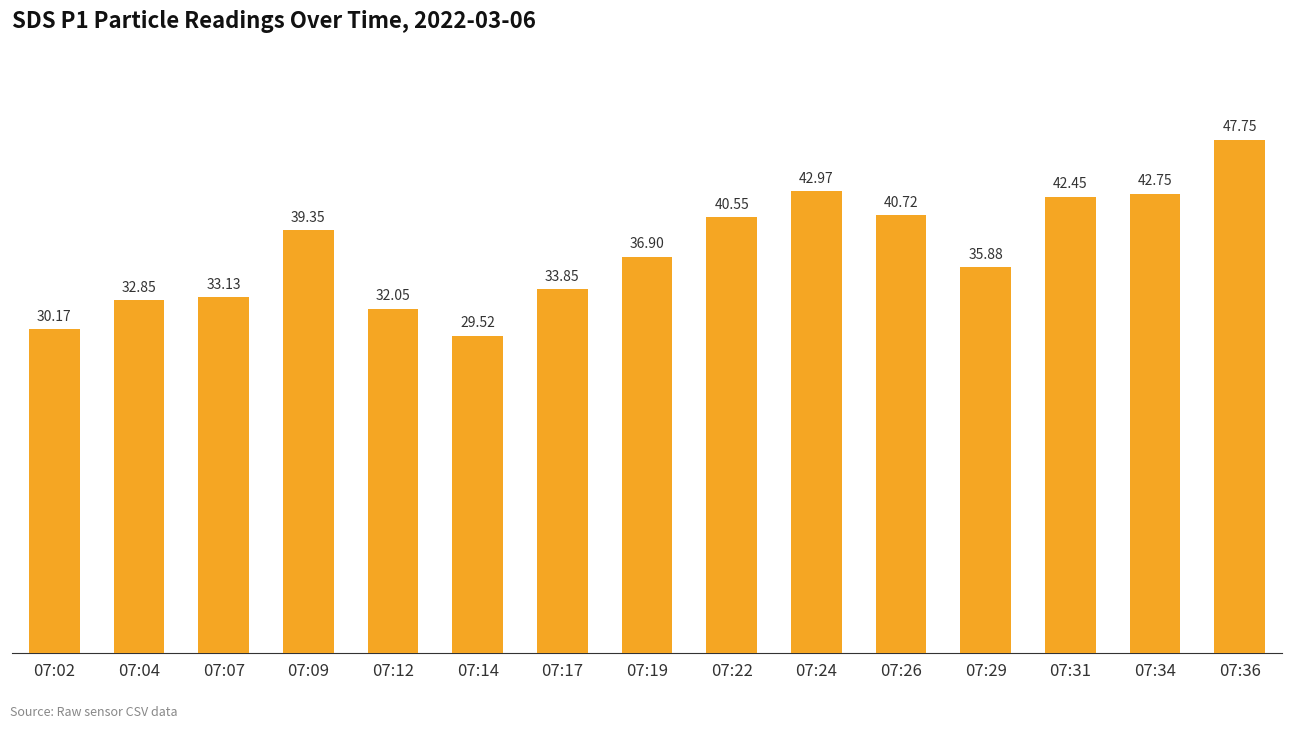

At which label does the data first exceed 36?

07:09